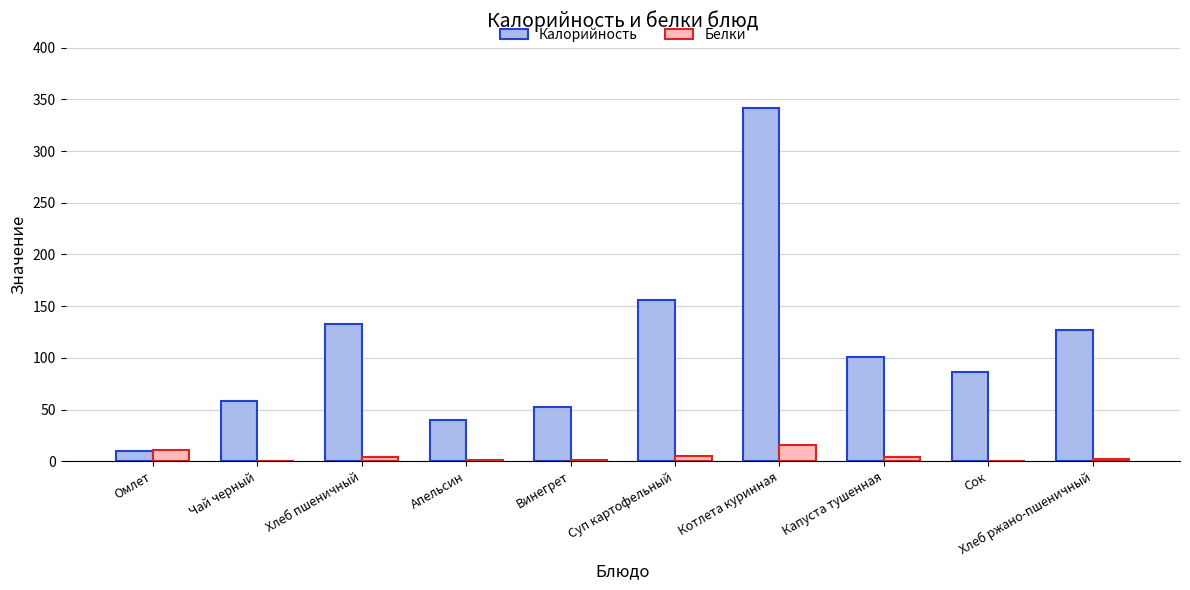

Which series changed the most between Омлет and Чай черный?

Калорийность